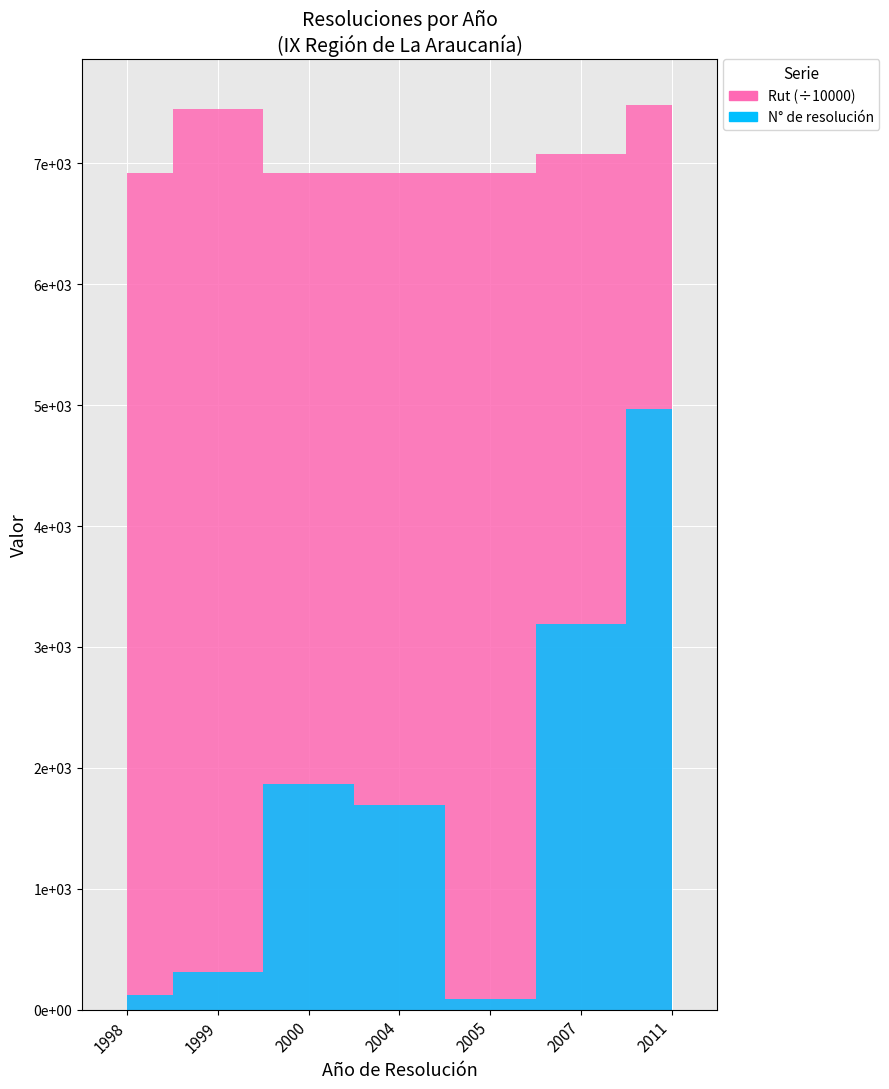

List the series in order of their overall mean, highest first.

Rut (scaled), N° de resolución